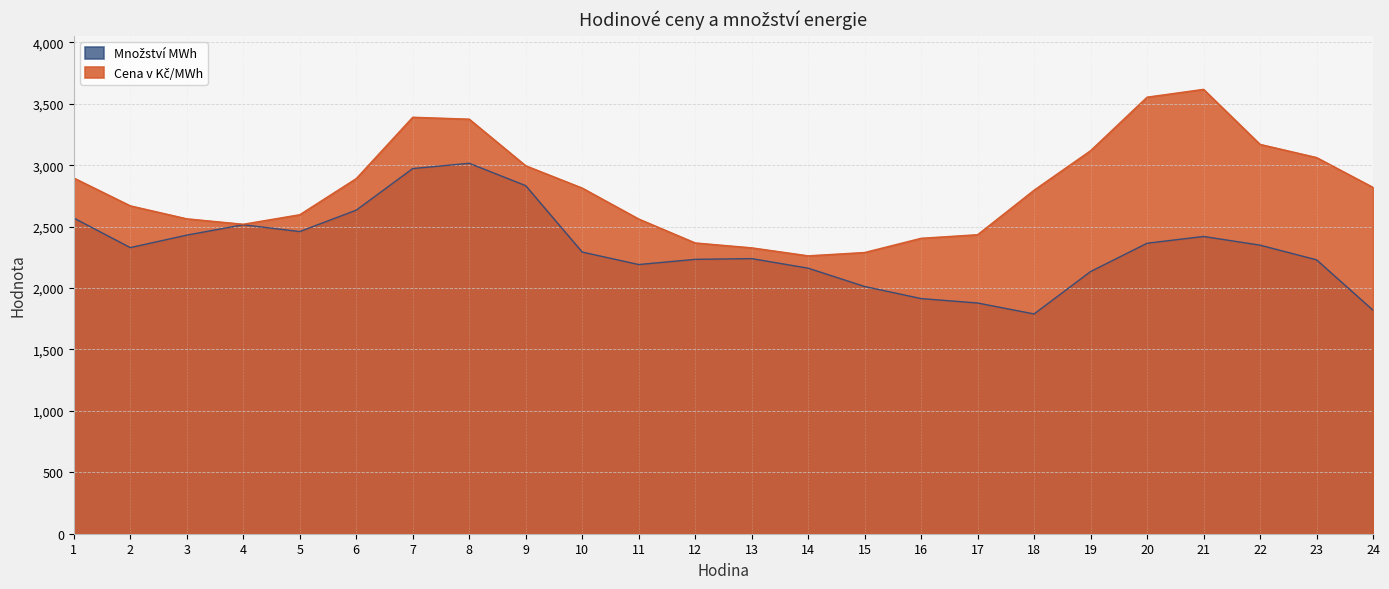

True or false: Cena v Kč/MWh and Množství MWh intersect in this chart.

False